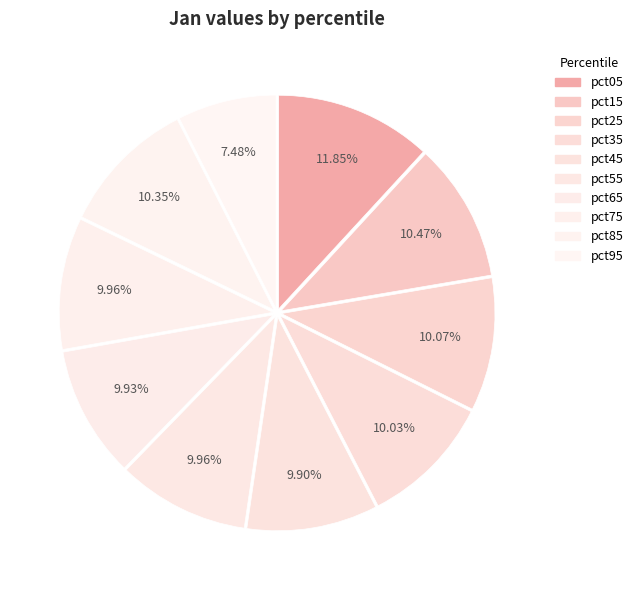

Which slice is the smallest?

pct95